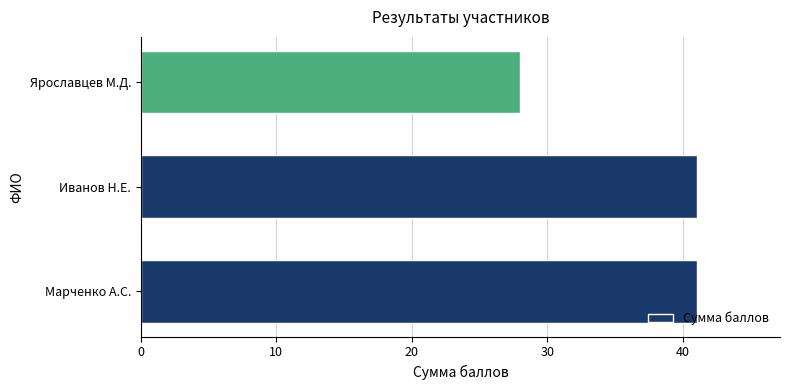

Does the chart contain any negative values?

No